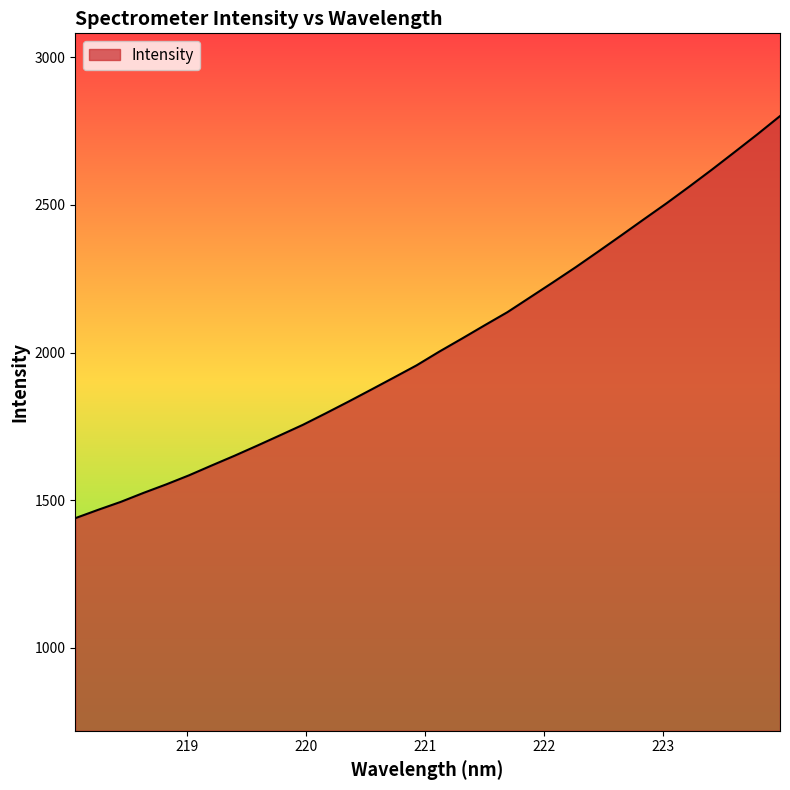

What is the minimum value shown in the chart?

1439.4